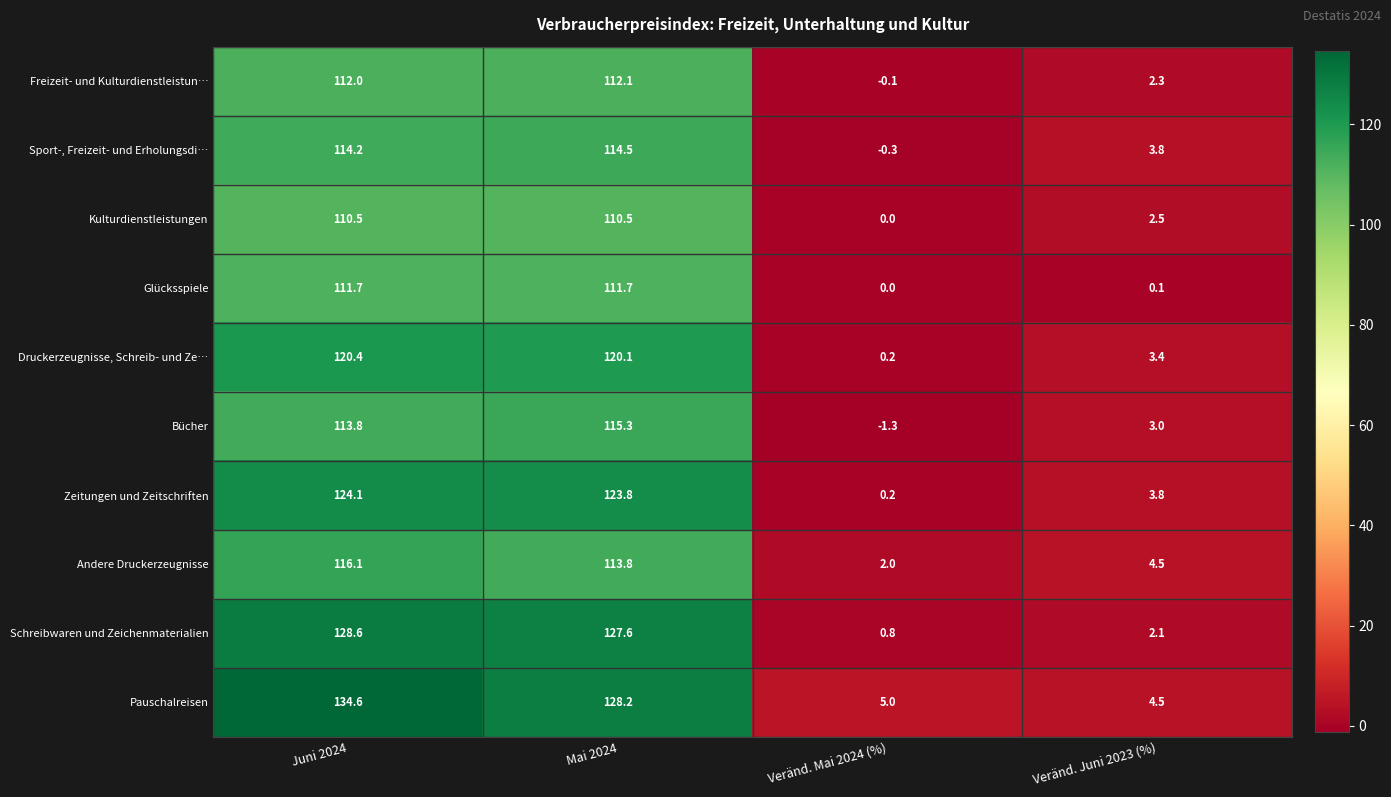

Which category has the highest value across all series?

Juni 2024